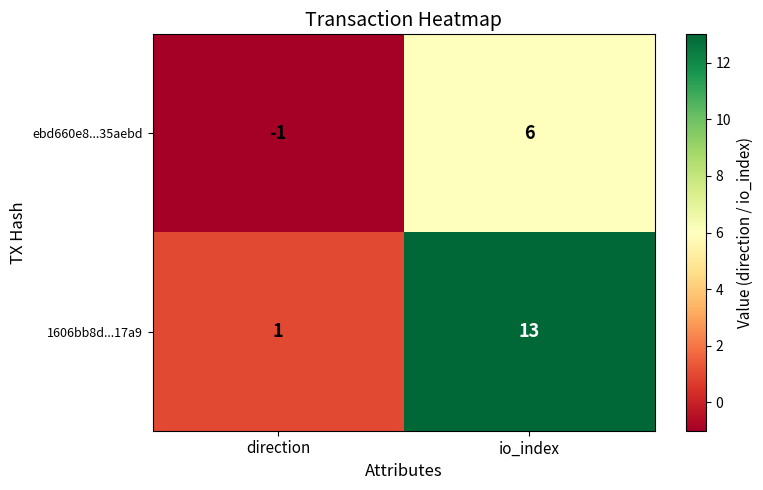

True or false: 1606bb8d...17a9 has a value of 13 at io_index.

True